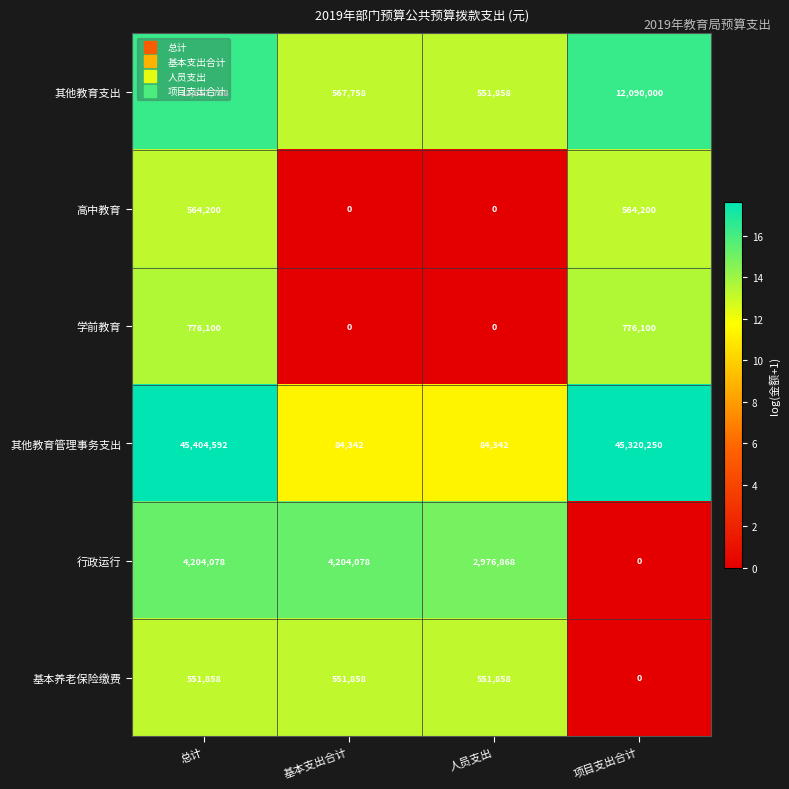

Between 人员支出 and 项目支出合计, which series saw the biggest shift?

其他教育管理事务支出